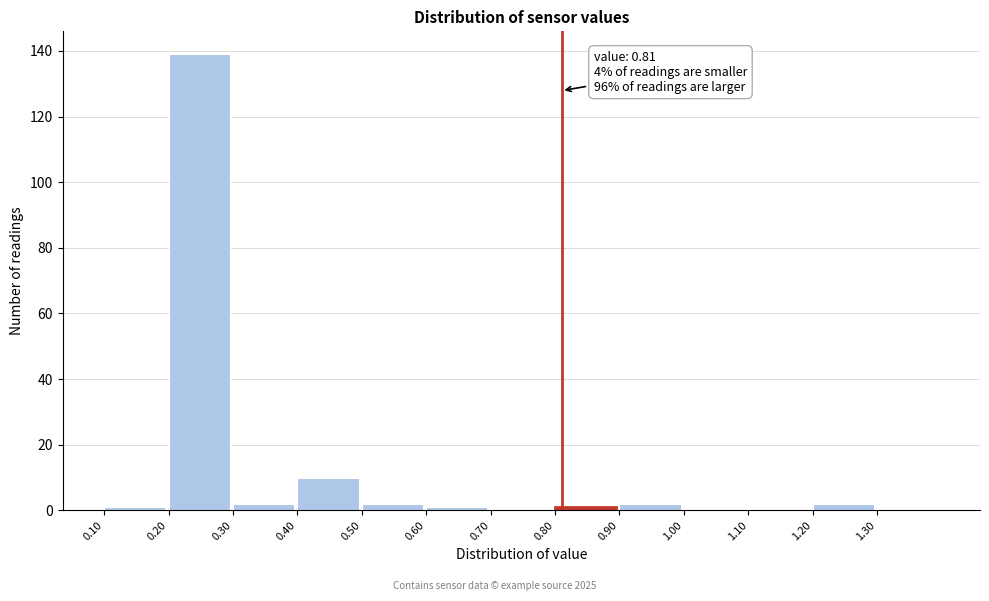

Over which range of the x-axis is the bar tallest?

0.2 to 0.3